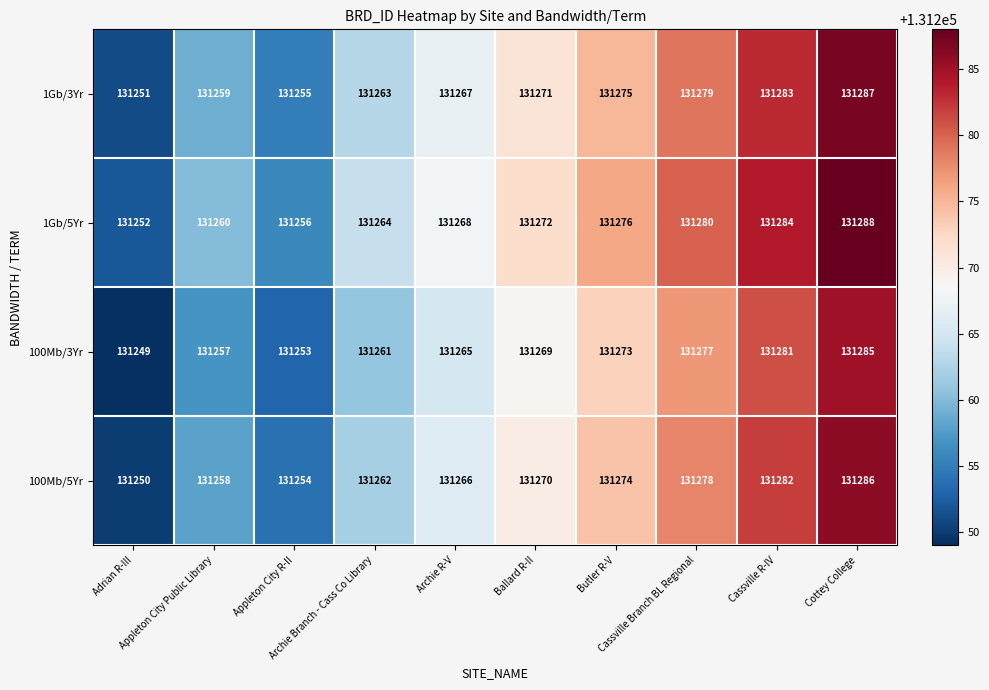

Count the 100Mb/3Yr values in the range 131257 to 131277.

6